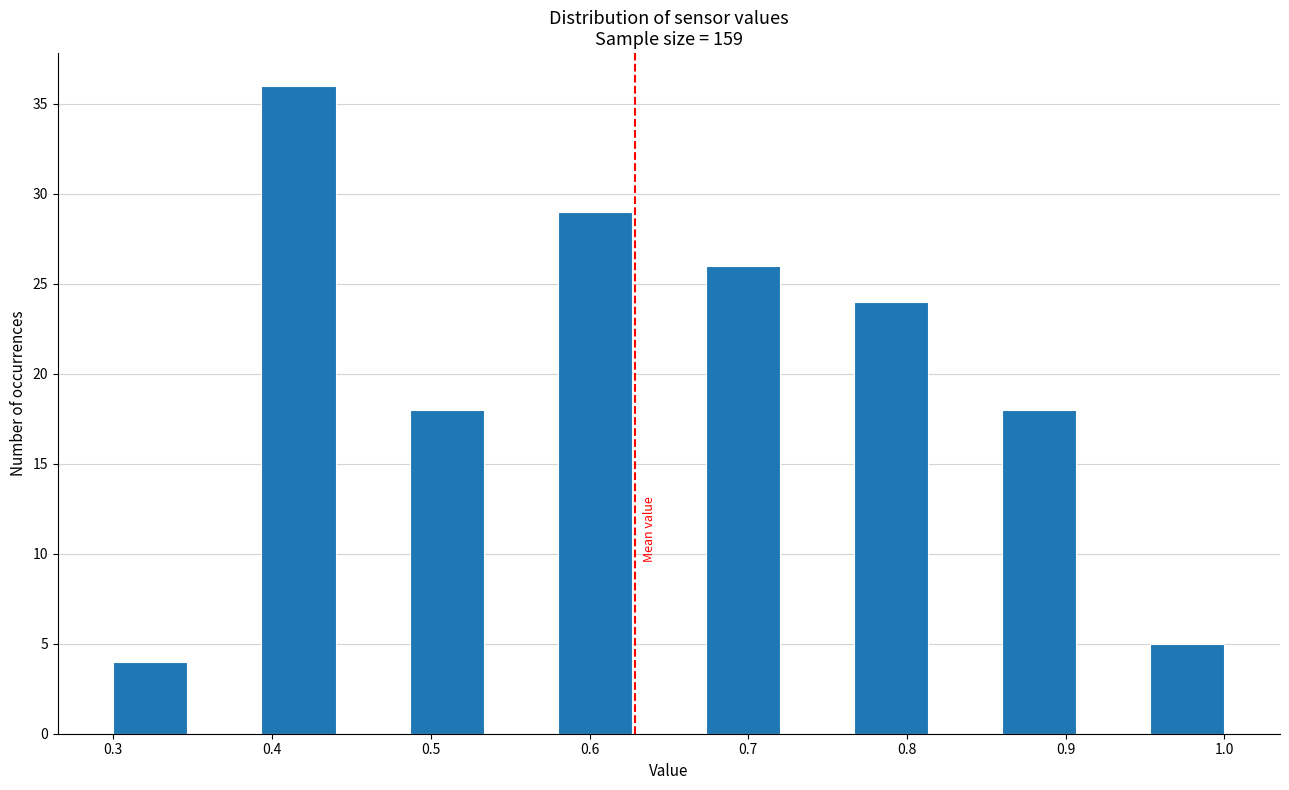

Reading left to right, list every bar in this chart as the range it spans on the x-axis followed by its height. Neither the bar edges nor the heights are printed on the chart, so give them approximately, as read against the axes.

0.30 to 0.35: 4
0.35 to 0.39: 0
0.39 to 0.44: 36
0.44 to 0.49: 0
0.49 to 0.53: 18
0.53 to 0.58: 0
0.58 to 0.63: 29
0.63 to 0.67: 0
0.67 to 0.72: 26
0.72 to 0.77: 0
0.77 to 0.81: 24
0.81 to 0.86: 0
0.86 to 0.91: 18
0.91 to 0.95: 0
0.95 to 1.00: 5